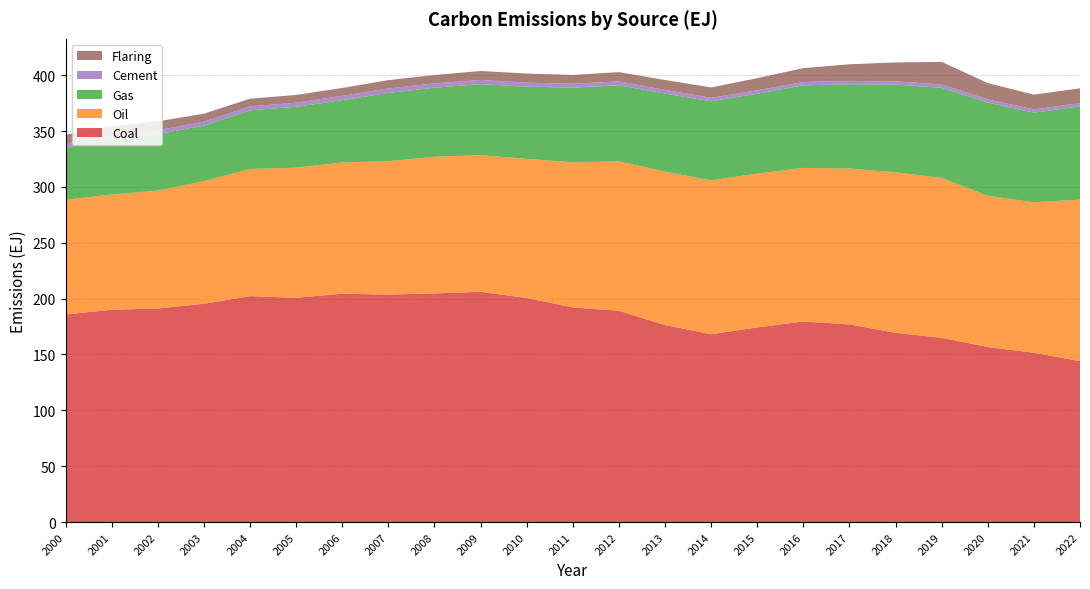

Reading left to right, what are all the values shown in this chart?

Coal: 2000=185.8	2001=190.1	2002=191.1	2003=195.4	2004=202.2	2005=200.7	2006=204.4	2007=203.6	2008=204.7	2009=206.1	2010=200.6	2011=192.1	2012=189.2	2013=176.4	2014=168.1	2015=174.2	2016=179.6	2017=176.9	2018=169.4	2019=164.9	2020=156.7	2021=151.5	2022=144.1
Oil: 2000=102.7	2001=103.2	2002=105.5	2003=109.7	2004=113.8	2005=116.5	2006=117.4	2007=119.5	2008=122.3	2009=122.4	2010=124.6	2011=129.8	2012=133.7	2013=137.3	2014=137.7	2015=137.7	2016=137.4	2017=139.5	2018=143.7	2019=143.1	2020=135.4	2021=134.7	2022=144.5
Gas: 2000=46.6	2001=49.3	2002=50.6	2003=49.7	2004=52.5	2005=54.5	2006=55.8	2007=61.1	2008=61.8	2009=63.5	2010=64.6	2011=66.9	2012=68.1	2013=69.9	2014=70.8	2015=71.5	2016=73.9	2017=75.4	2018=78.5	2019=80.7	2020=83.5	2021=80.2	2022=83.5
Cement: 2000=3.6	2001=3.5	2002=3.5	2003=3.6	2004=3.6	2005=3.7	2006=3.9	2007=4.0	2008=3.9	2009=3.8	2010=3.5	2011=3.5	2012=3.5	2013=3.3	2014=3.1	2015=3.1	2016=2.9	2017=3.0	2018=2.9	2019=3.0	2020=2.8	2021=2.9	2022=2.9
Flaring: 2000=8.0	2001=8.2	2002=8.0	2003=7.2	2004=6.9	2005=6.9	2006=7.0	2007=7.5	2008=7.5	2009=8.0	2010=8.2	2011=7.9	2012=8.3	2013=8.8	2014=9.3	2015=10.8	2016=12.4	2017=14.9	2018=16.9	2019=20.2	2020=14.6	2021=13.3	2022=13.3